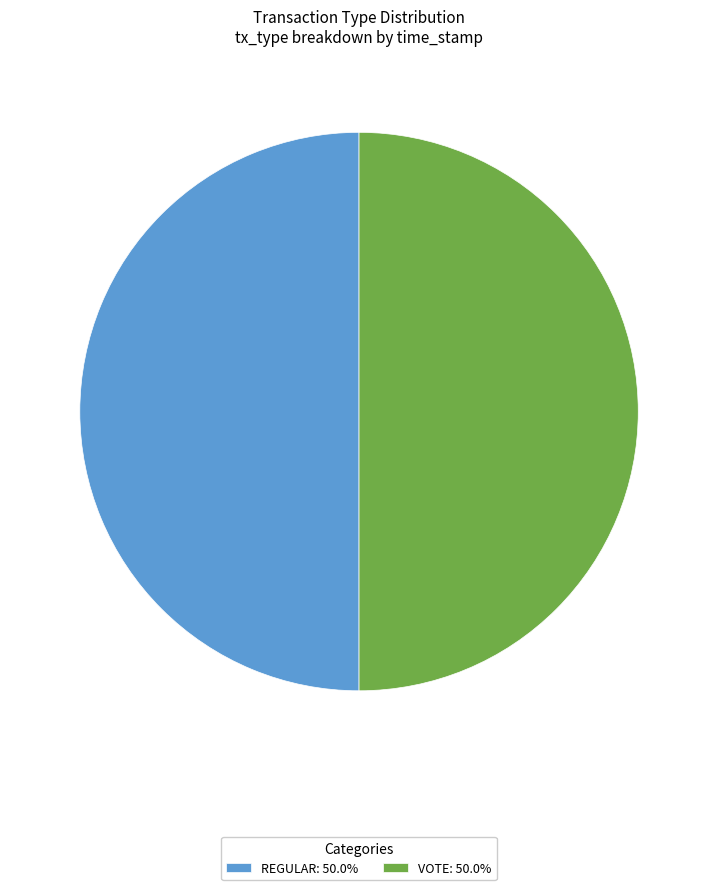

Approximately how many times larger is the value at REGULAR: 50.0% compared to VOTE: 50.0%?

1.0